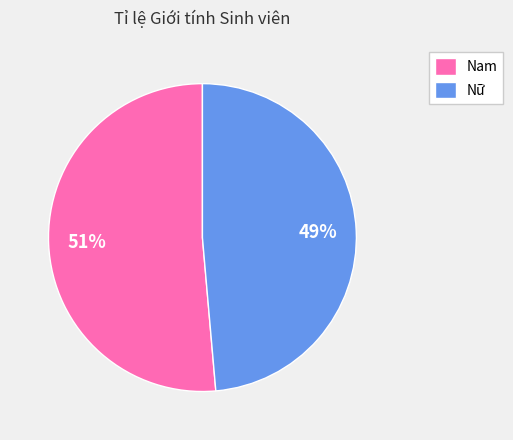

To the nearest percent, what is the average slice percentage?

50%